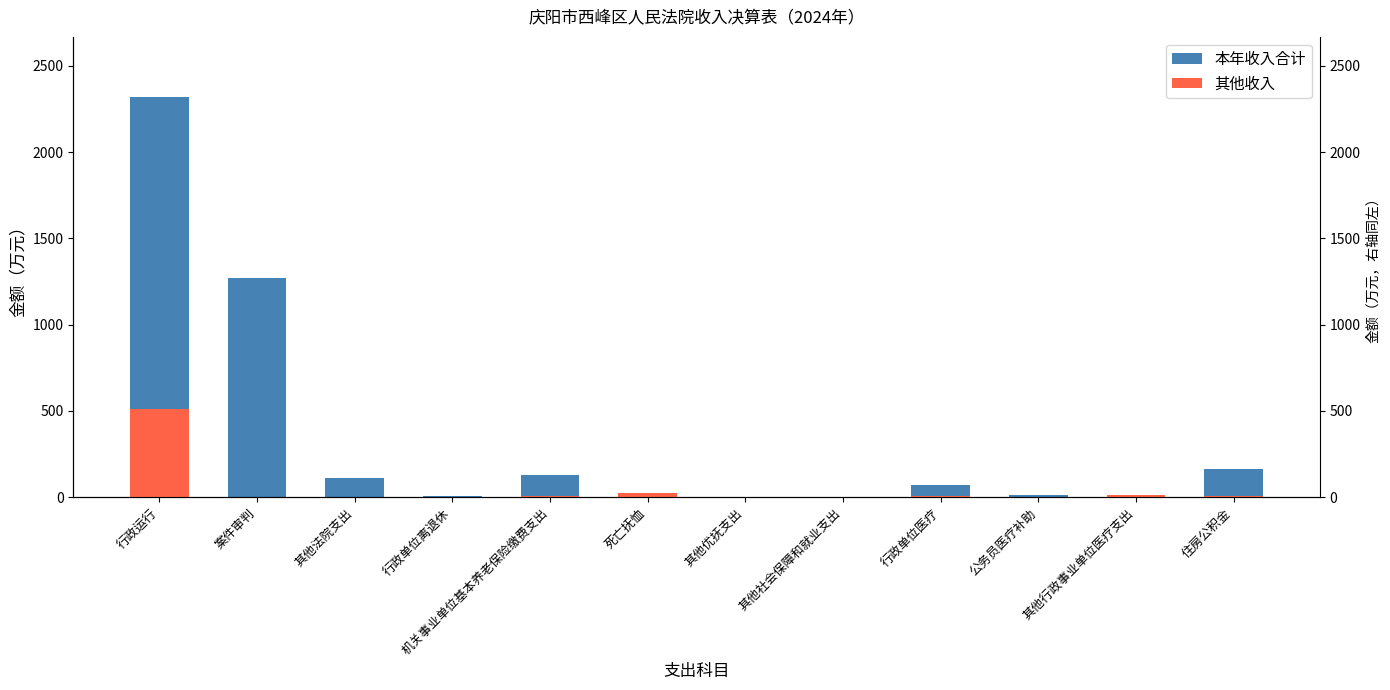

Reading left to right, extract all data points from this chart.

财政拨款收入+其他: 2319.8	1269.0	110.2	4.6	128.6	25.6	3.3	1.9	68.1	11.5	11.3	161.3
其他收入: 510.9	0.0	0.0	0.0	3.6	25.6	3.3	0.0	4.1	0.0	11.3	8.9